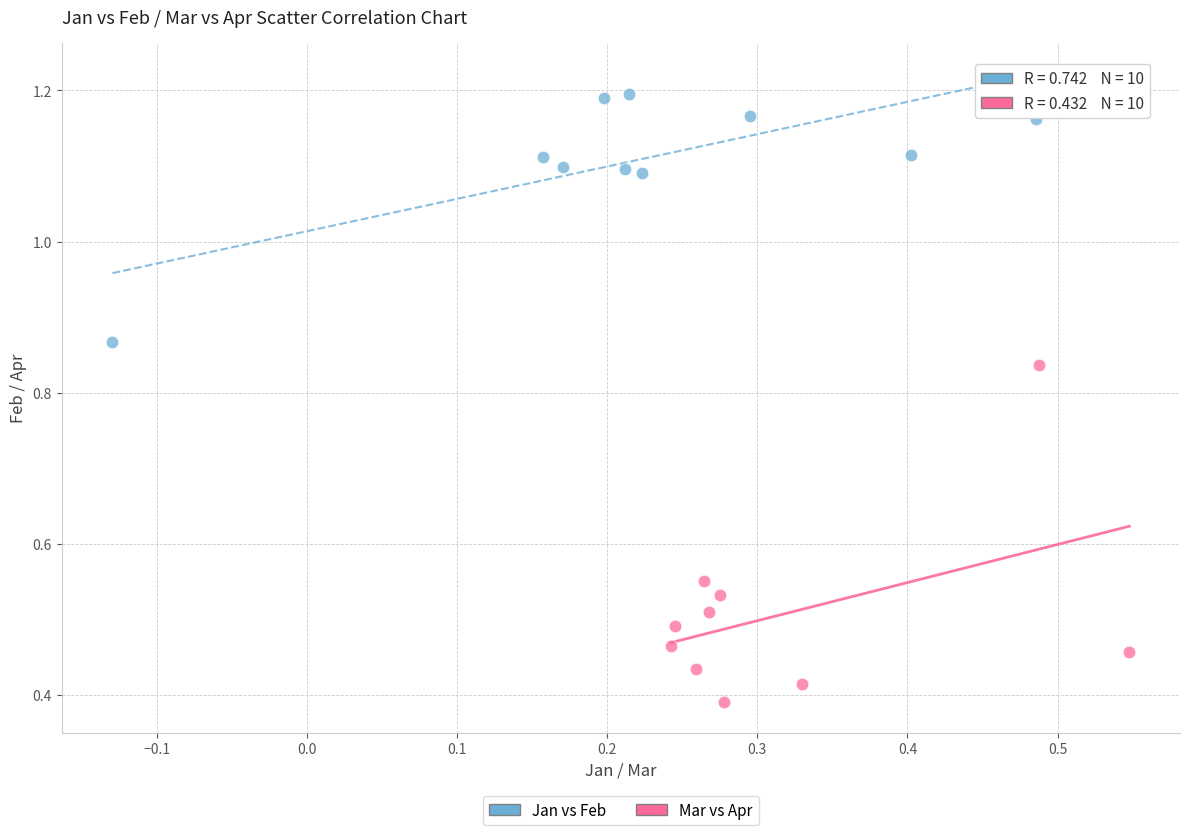

Which series has the widest spread of Y values?

Mar vs Apr